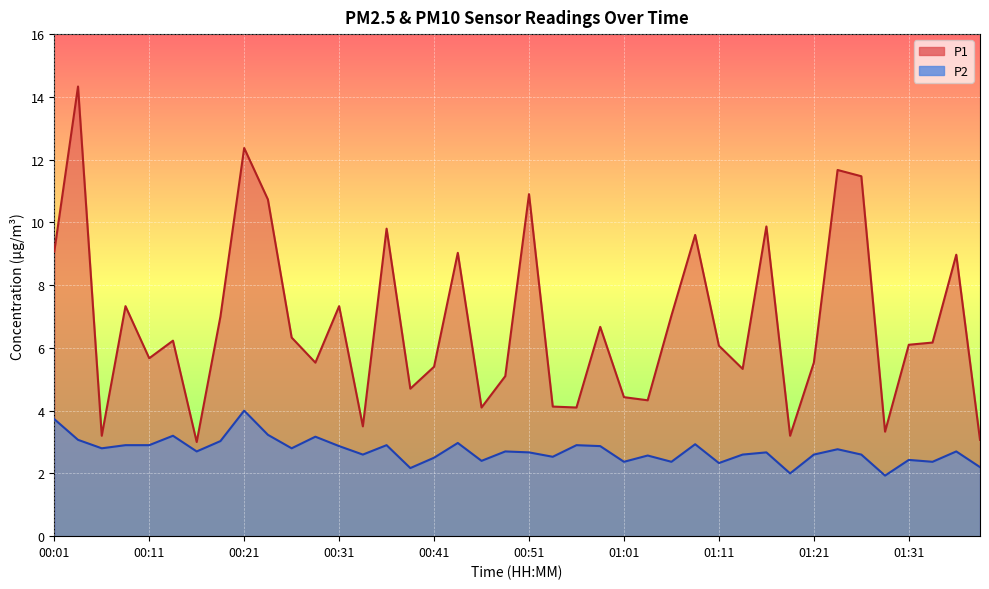

Where is the first local maximum for P2?

00:14